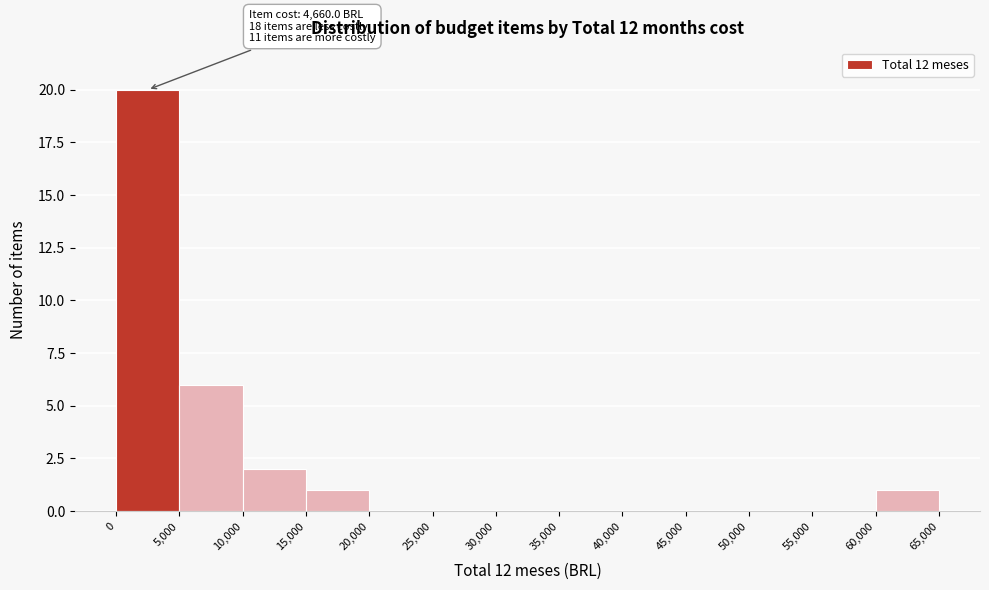

Which range on the x-axis has the tallest bar?

0 to 5,000